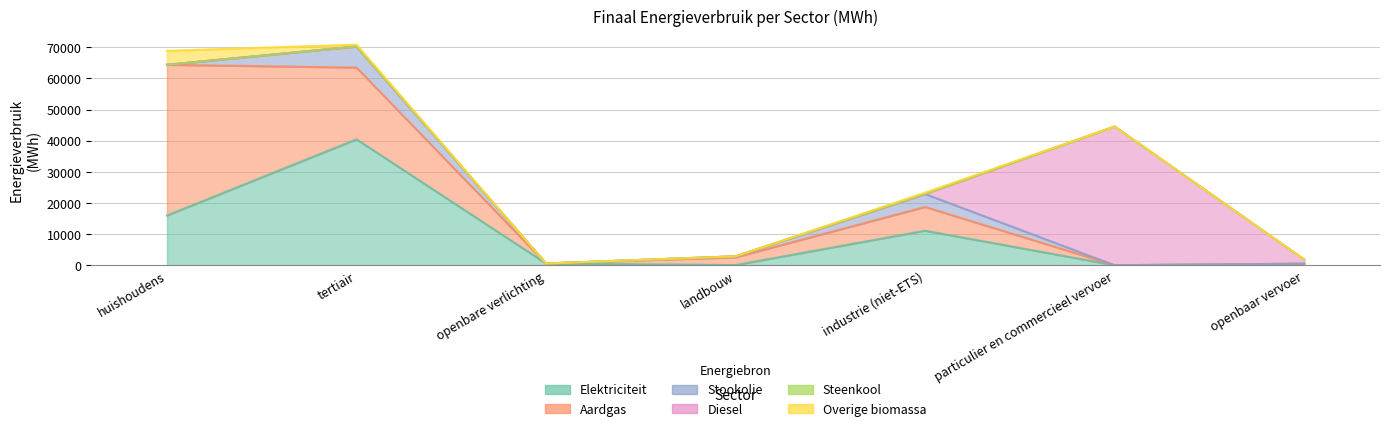

Reading right to left, list all the values displayed in this chart.

Elektriciteit: openbaar vervoer=493.1	particulier en commercieel vervoer=0.5	industrie (niet-ETS)=11079.7	landbouw=58.6	openbare verlichting=558.9	tertiair=40427.3	huishoudens=15963.5
Aardgas: openbaar vervoer=0.0	particulier en commercieel vervoer=2.3	industrie (niet-ETS)=7635.9	landbouw=2499.7	openbare verlichting=0.0	tertiair=23049.0	huishoudens=48399.7
Stookolie: openbaar vervoer=0.0	particulier en commercieel vervoer=0.0	industrie (niet-ETS)=4161.2	landbouw=301.0	openbare verlichting=0.0	tertiair=6763.7	huishoudens=0.0
Diesel: openbaar vervoer=1348.1	particulier en commercieel vervoer=44546.0	industrie (niet-ETS)=0.0	landbouw=0.0	openbare verlichting=0.0	tertiair=0.0	huishoudens=0.0
Steenkool: openbaar vervoer=0.0	particulier en commercieel vervoer=0.0	industrie (niet-ETS)=52.1	landbouw=5.2	openbare verlichting=0.0	tertiair=0.0	huishoudens=0.0
Overige biomassa: openbaar vervoer=0.0	particulier en commercieel vervoer=0.0	industrie (niet-ETS)=379.5	landbouw=0.0	openbare verlichting=0.0	tertiair=593.5	huishoudens=4493.8